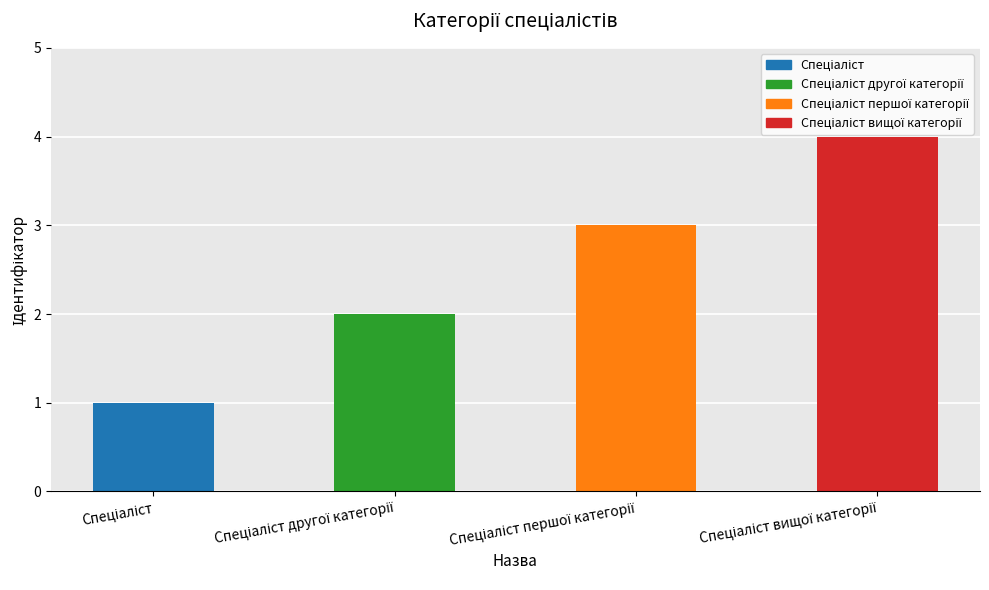

What is the difference between the maximum and minimum values?

3